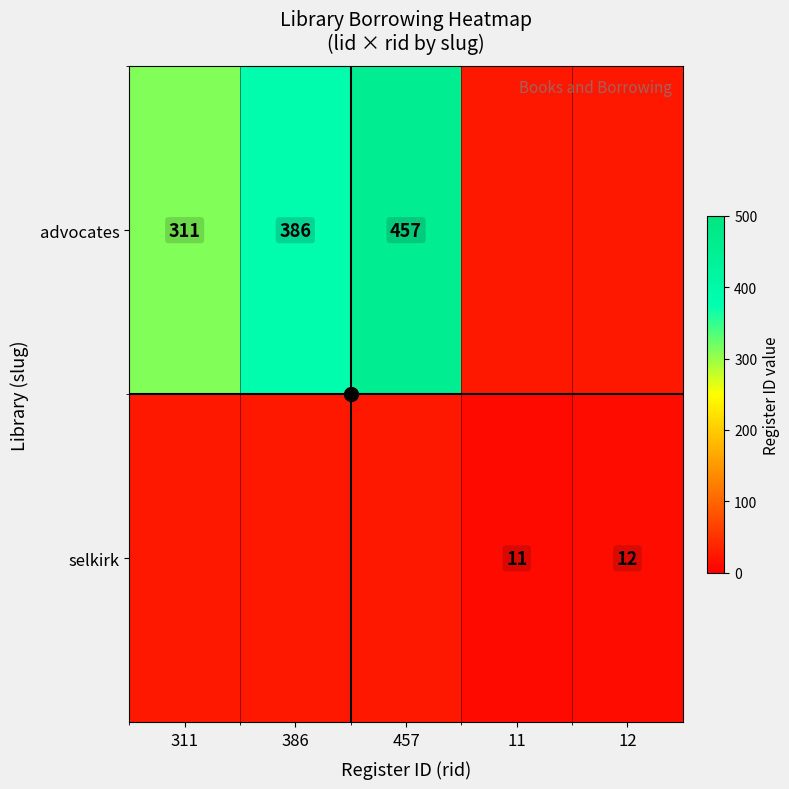

List the series in order of their peak value, highest first.

advocates, selkirk